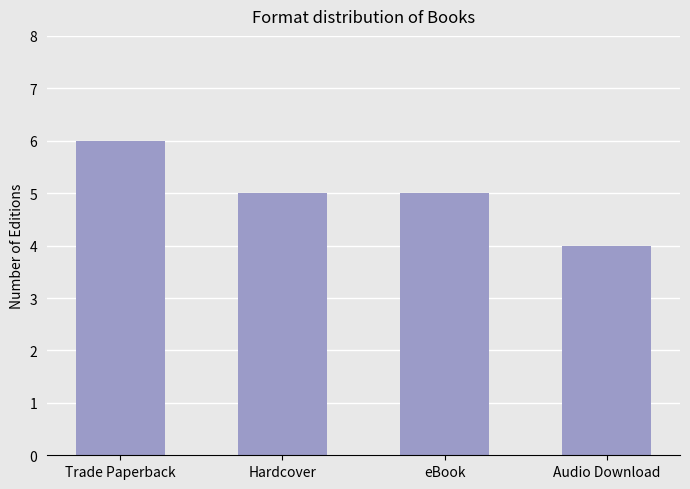

Reading left to right, what are all the values shown in this chart?

Trade Paperback=6	Hardcover=5	eBook=5	Audio Download=4